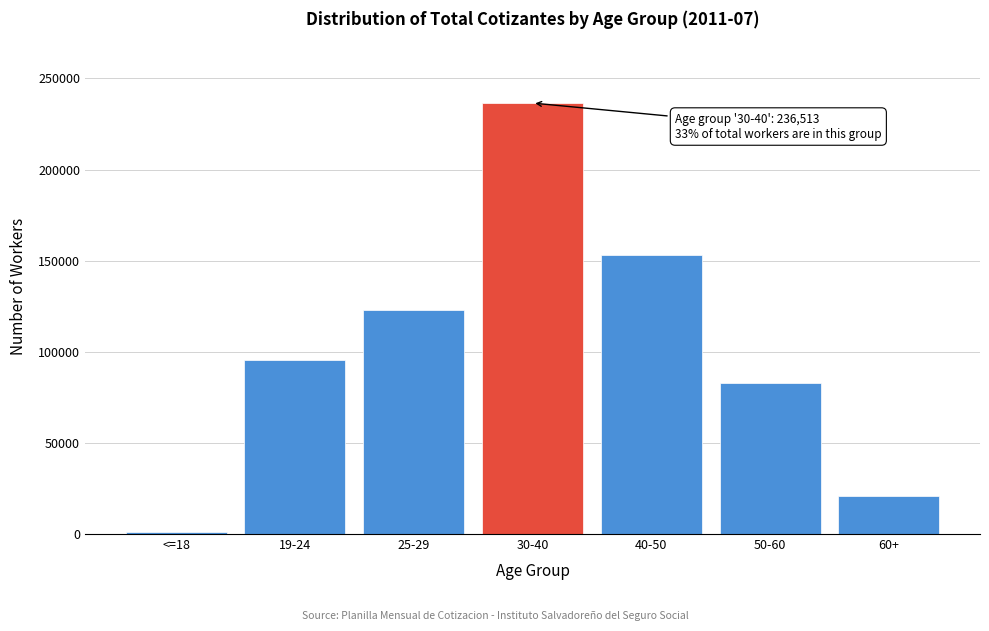

Reading left to right, what are all the values shown in this chart?

<=18=924	19-24=95387	25-29=123118	30-40=236513	40-50=152859	50-60=83123	60+=21055